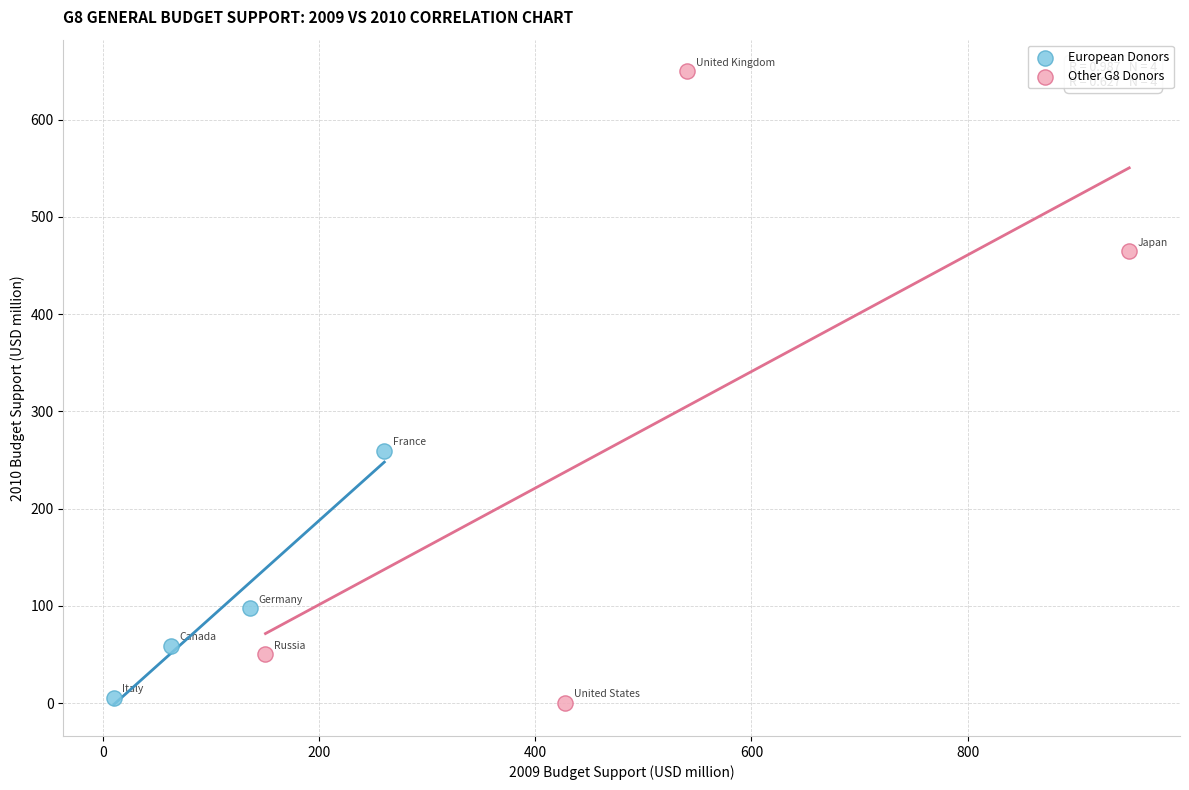

Which series has the widest spread of Y values?

Other G8 Donors